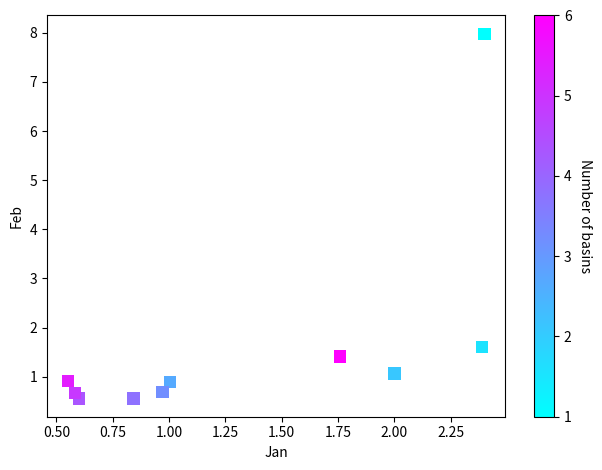

What is the average Y value?

1.6